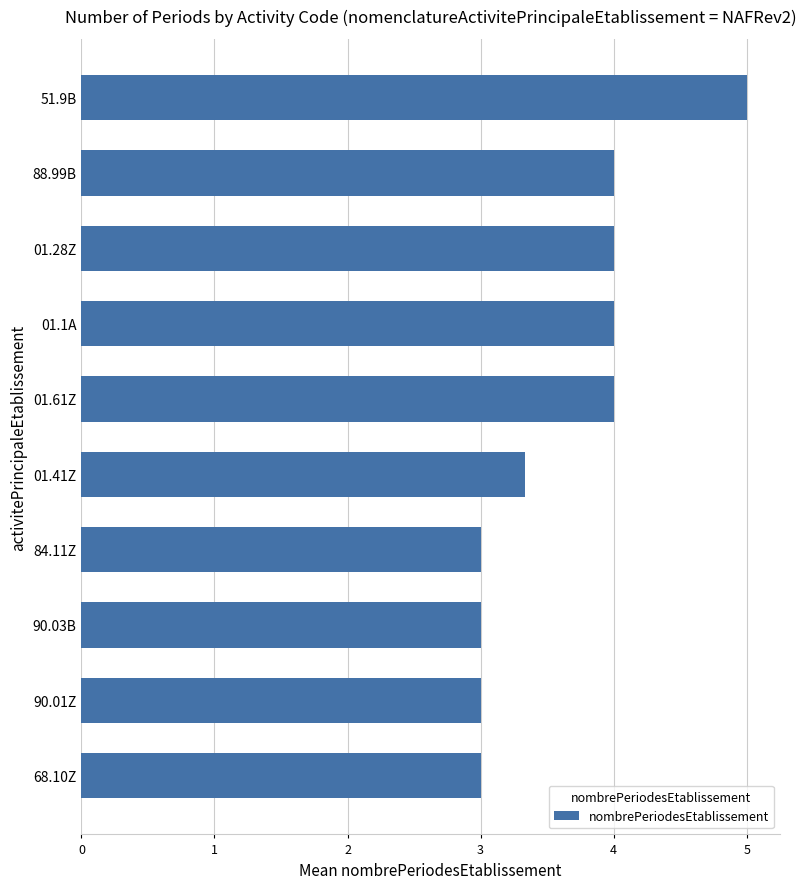

What is the difference between the second highest and minimum values?

1.0